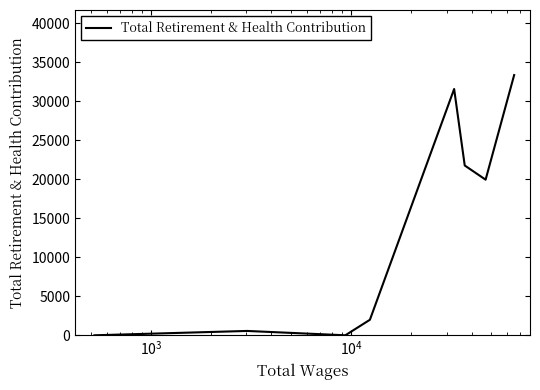

Reading right to left, what are all the values shown in this chart?

33385	19964	21784	31596	1992	0	558	0